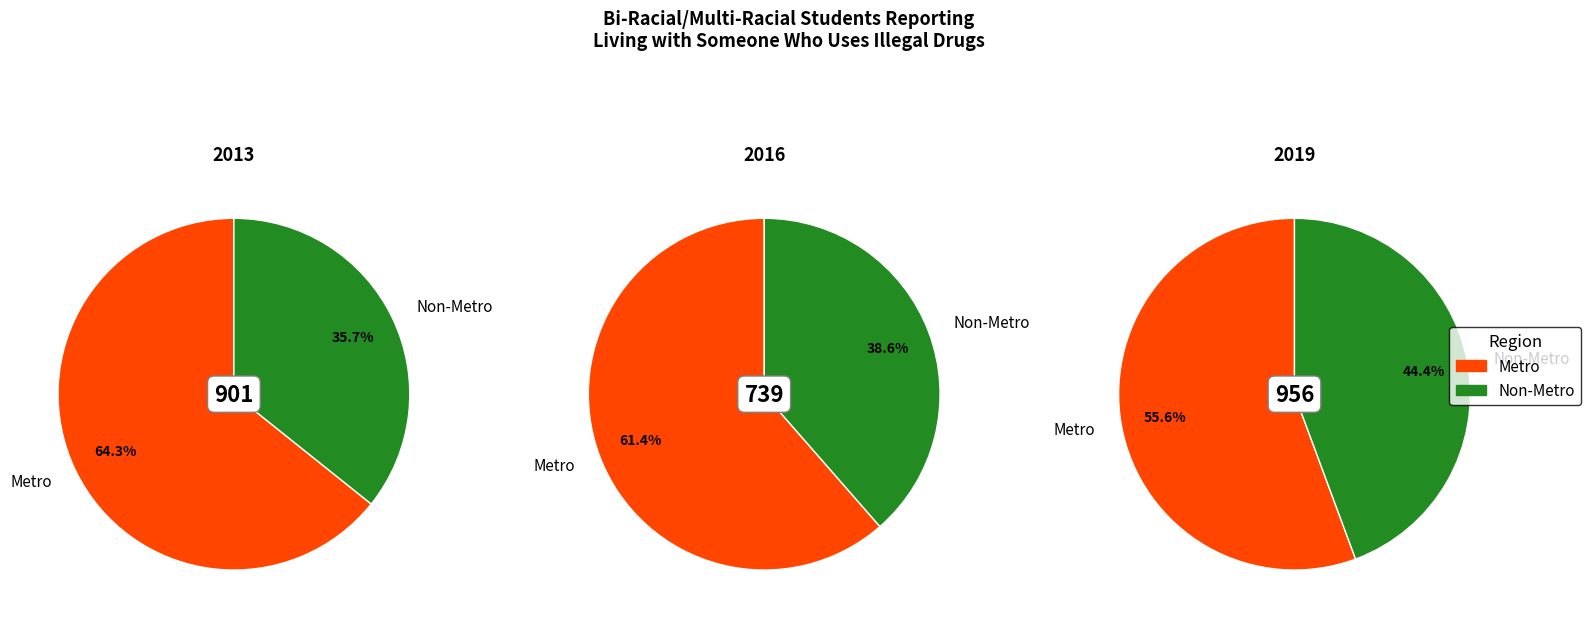

Rank the categories by 2016 value from lowest to highest.

Non-Metro, Metro